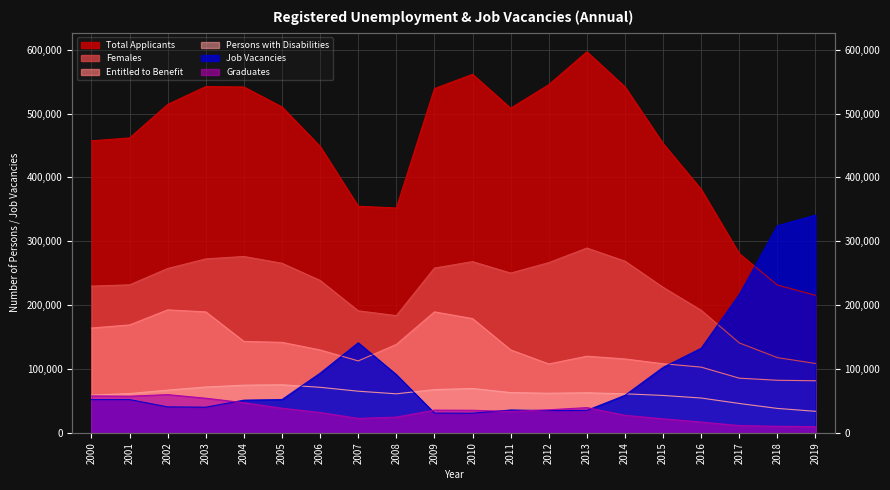

What is the value of the Graduates point at the 10th from the left?

35612